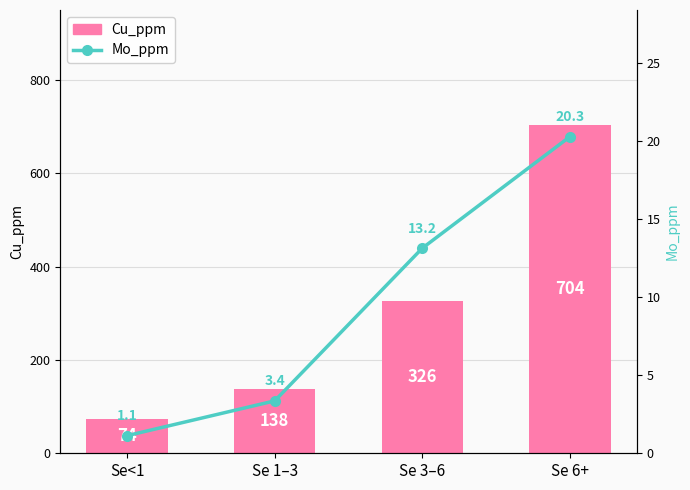

What is the label of the 1st bar from the left?

Se<1